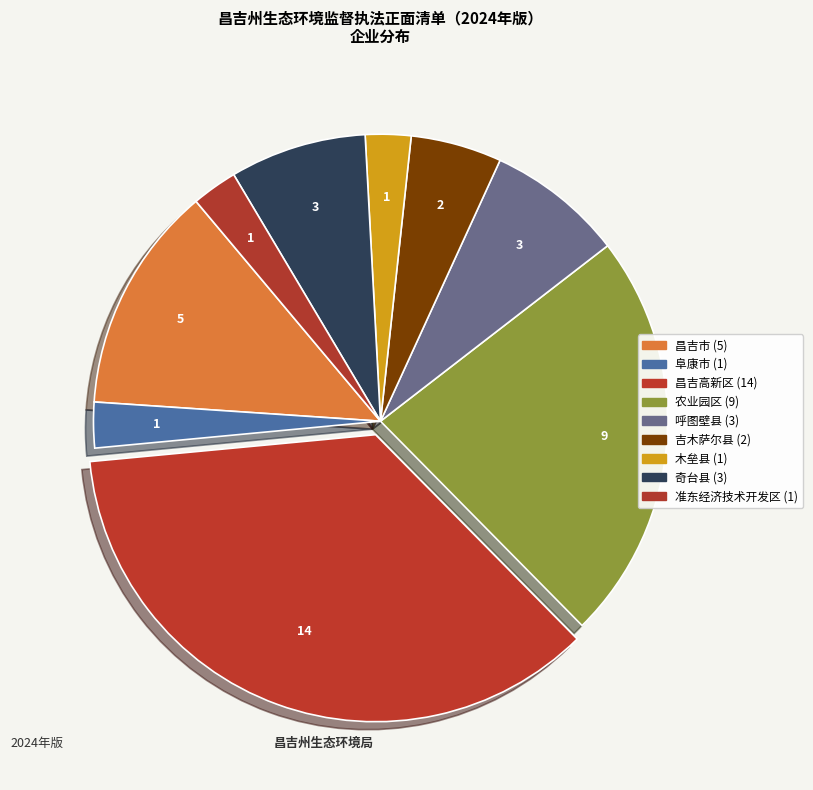

Rank the categories by value from highest to lowest.

昌吉高新区, 农业园区, 昌吉市, 呼图壁县, 奇台县, 吉木萨尔县, 阜康市, 木垒县, 准东经济技术开发区